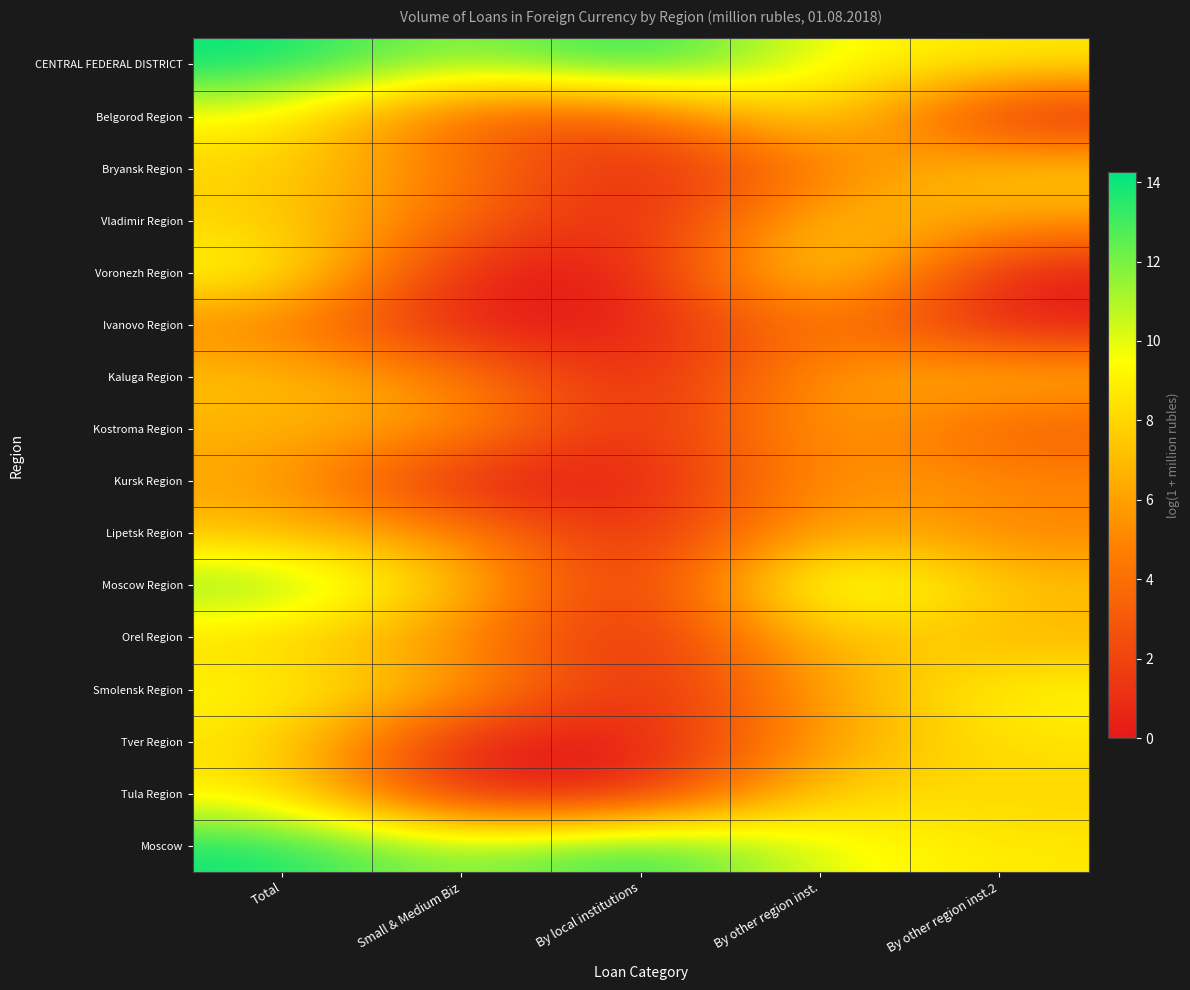

What is the greatest value displayed?

14.3